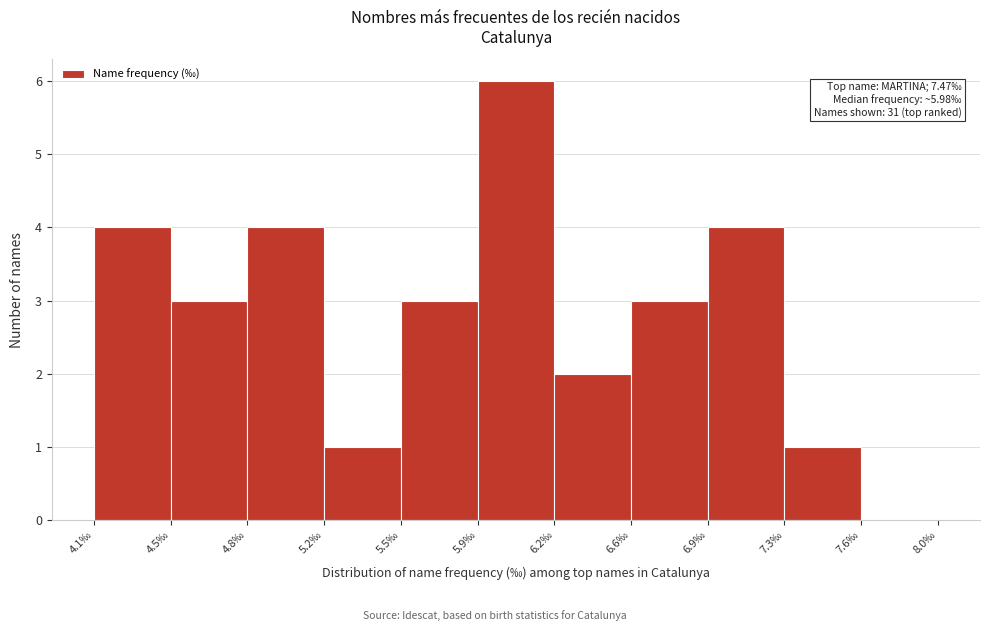

Which range on the x-axis has the tallest bar?

5.87 to 6.22